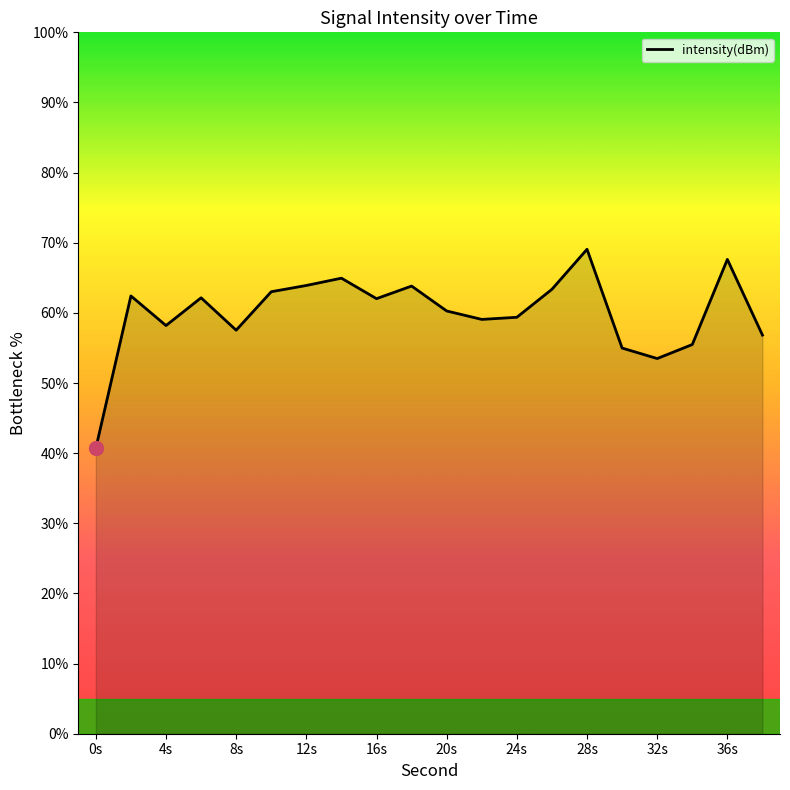

What is the greatest value displayed?

69.1